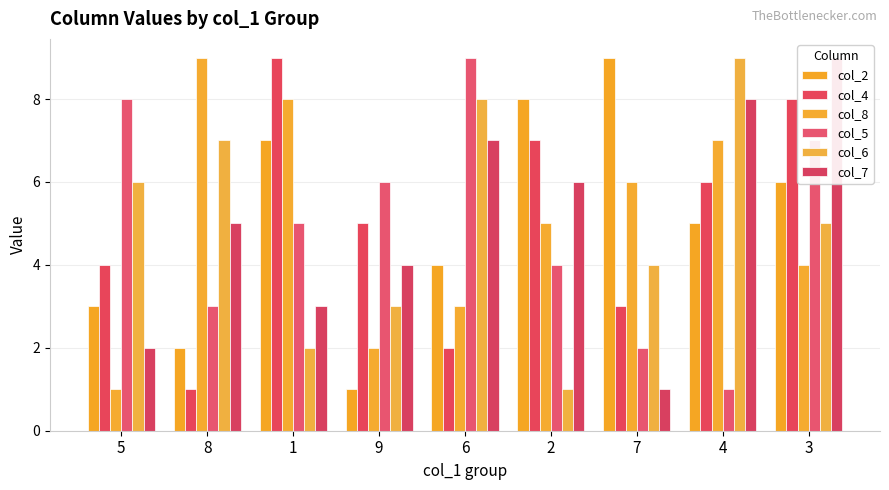

What position from the left is 3?

9